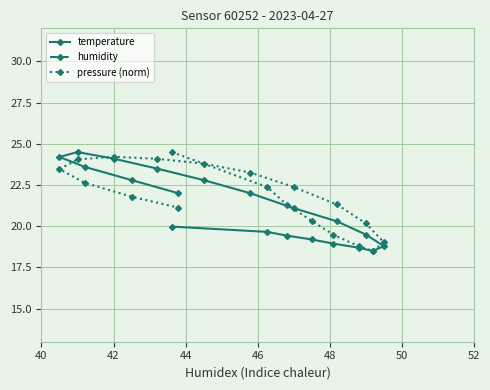

What is the value of the temperature point at the 1st from the left?

24.2